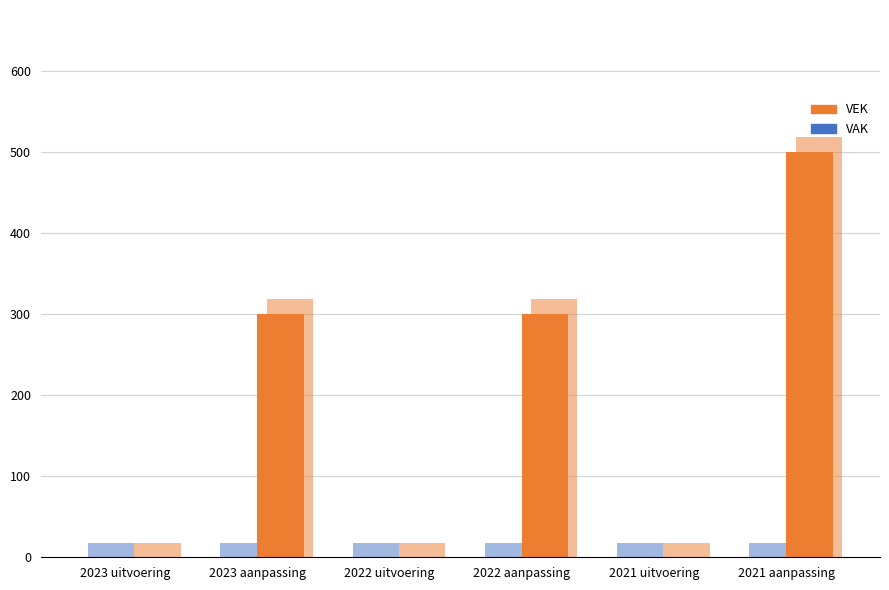

What are all the series names shown in the legend?

VAK, VEK